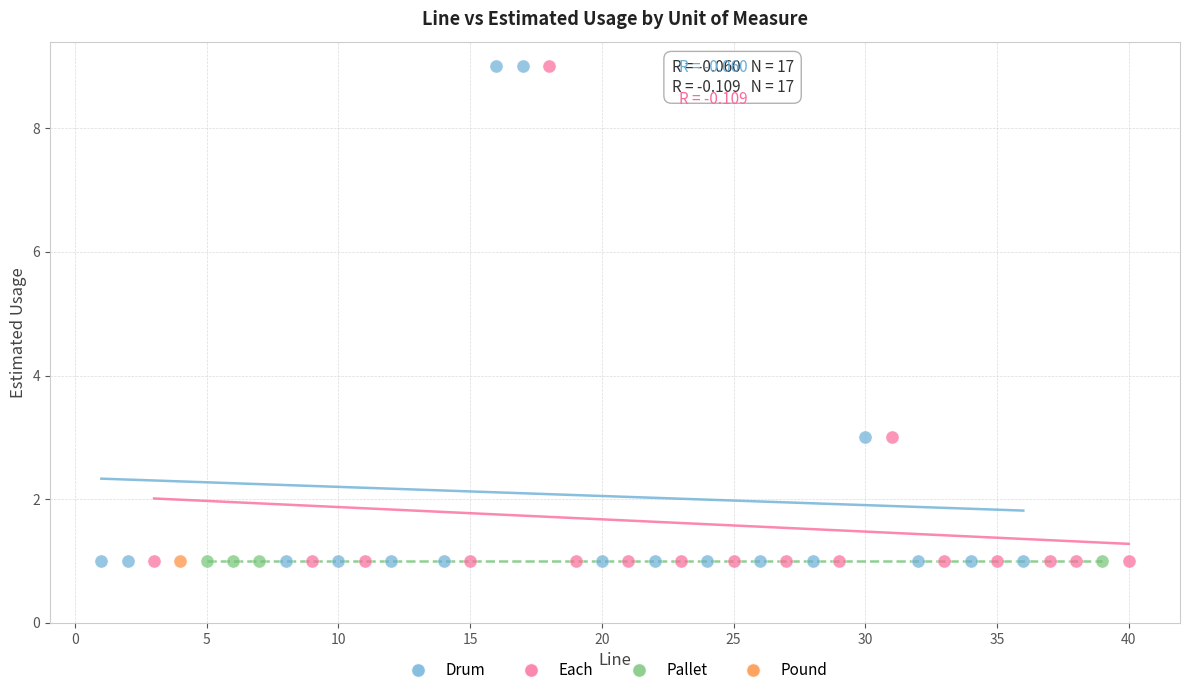

What are all the series names shown in the legend?

Drum, Each, Pallet, Pound